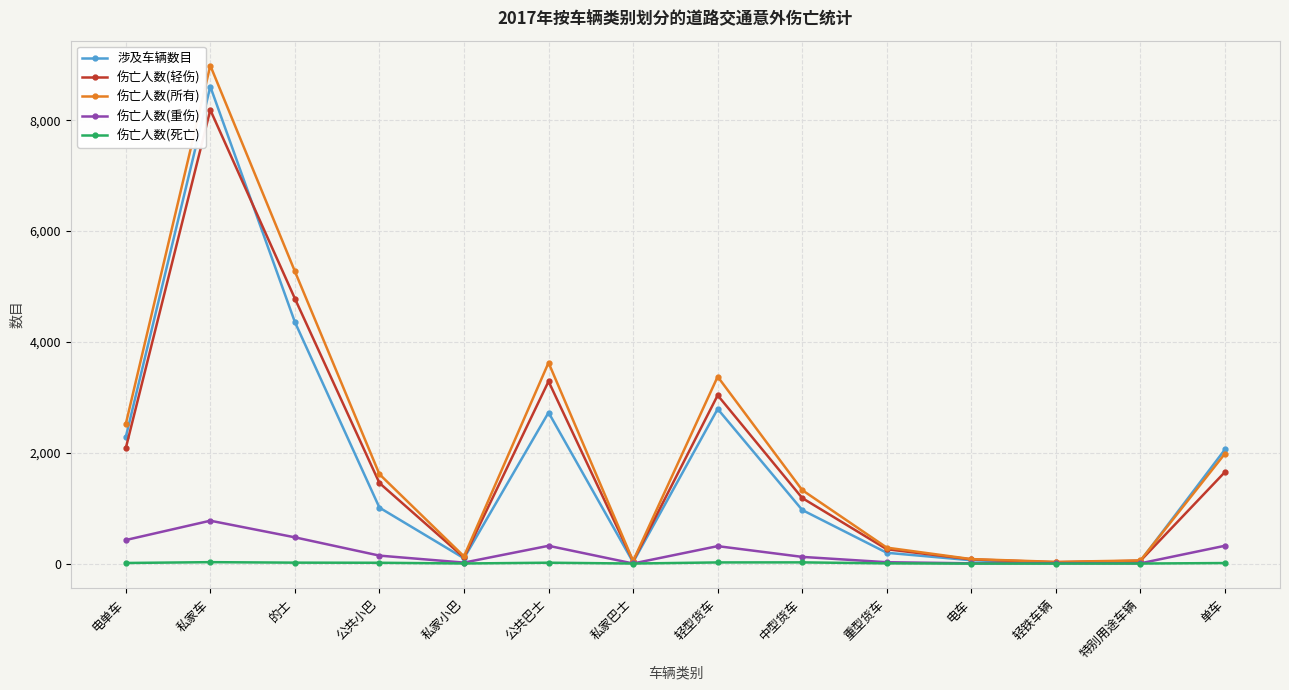

Where is the first local maximum for 伤亡人数(所有)?

私家车